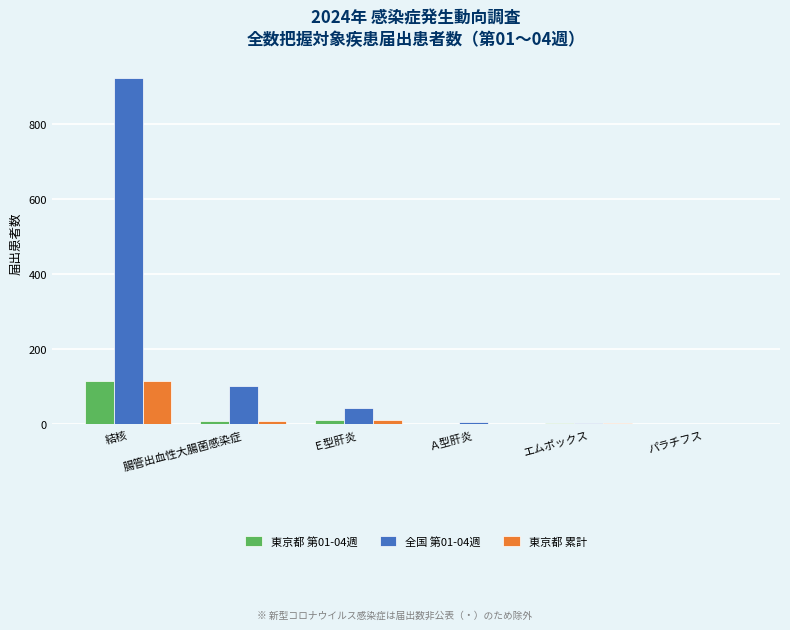

Which series has the largest range (max minus min)?

全国 第01-04週